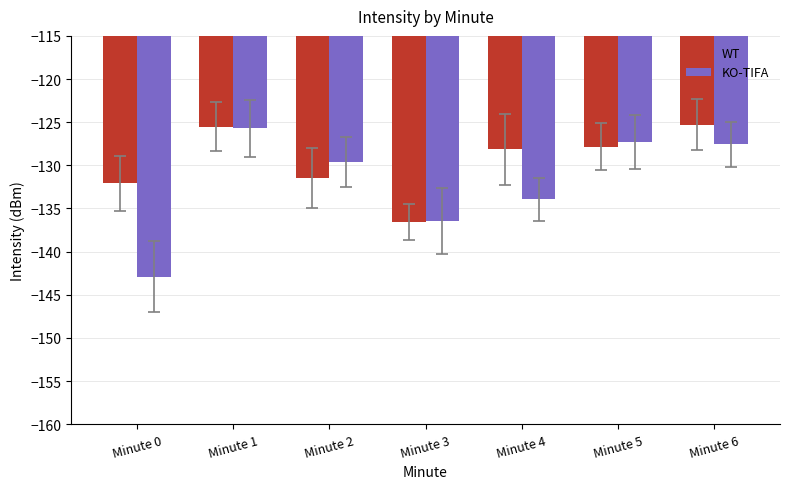

Which category has the lowest value in the KO-TIFA series?

Minute 0